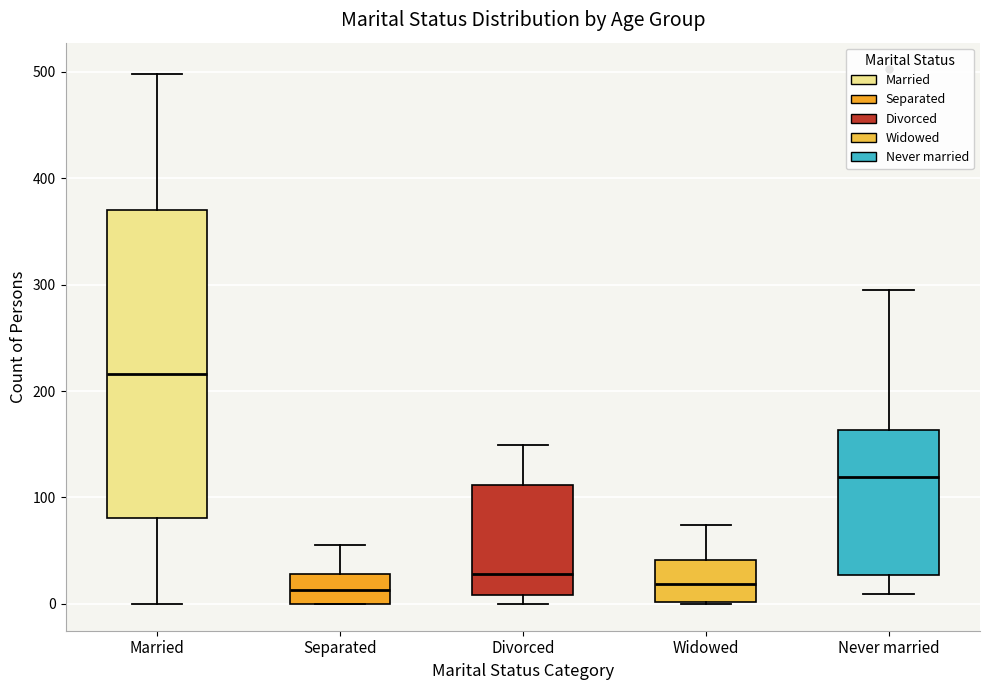

Which box is the tallest, from its lower edge to its upper edge?

Married